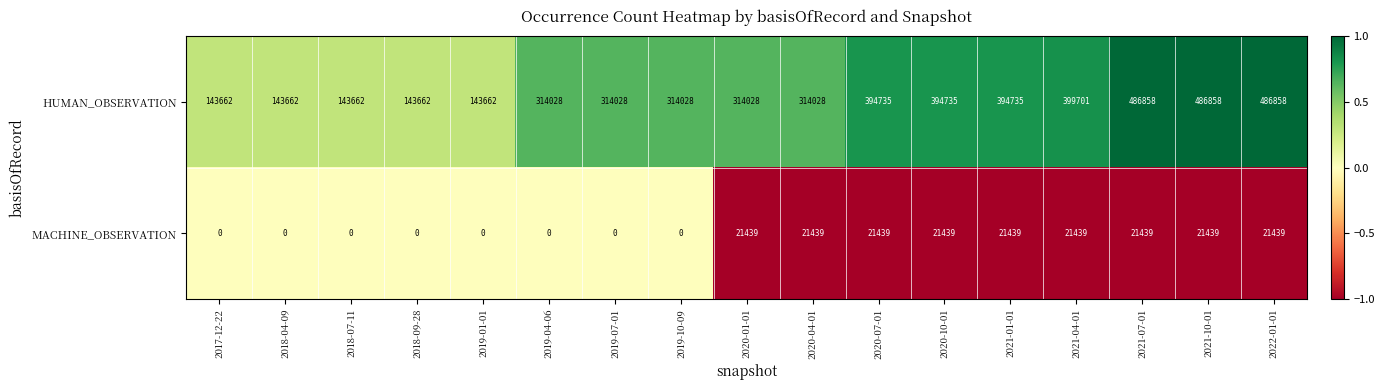

What is the highest value of the HUMAN_OBSERVATION series?

486858